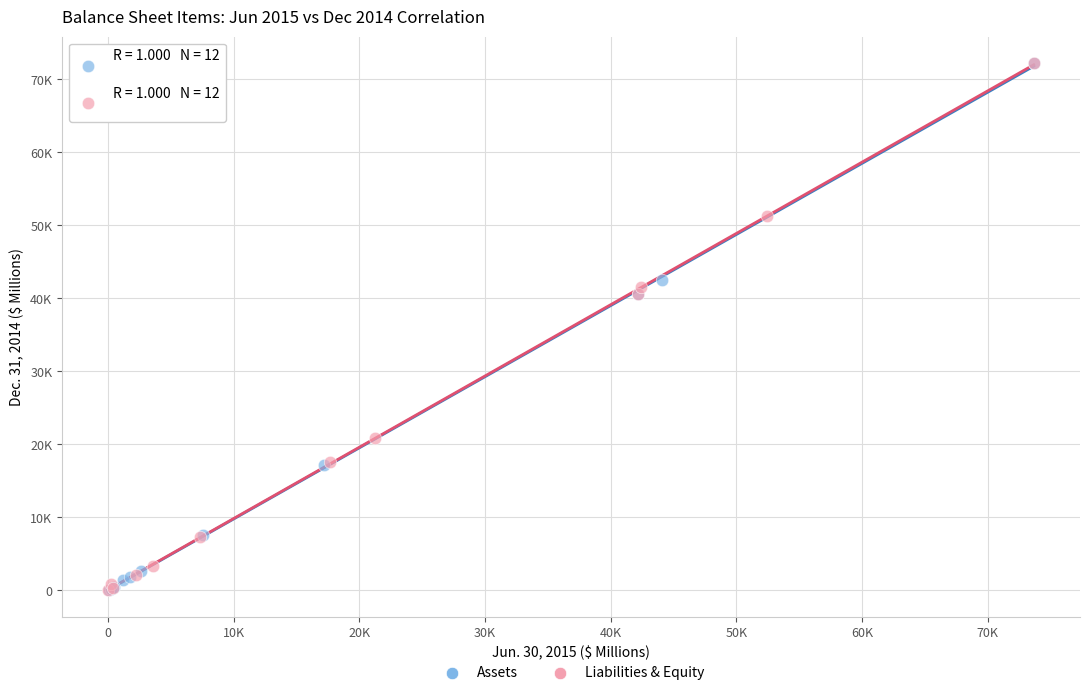

What are all the series names shown in the legend?

Assets, Liabilities & Equity